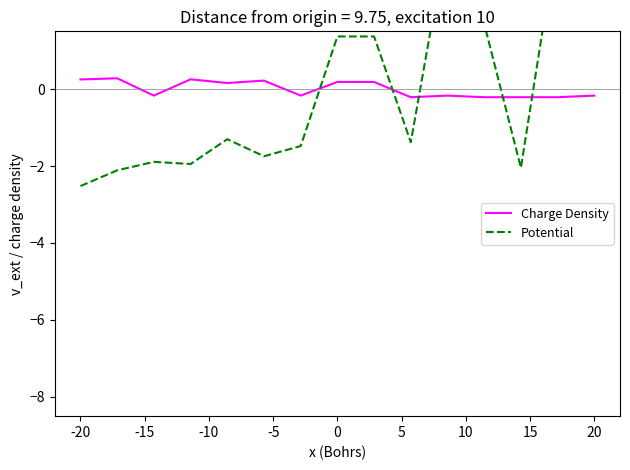

What is the maximum value for Charge Density?

0.3